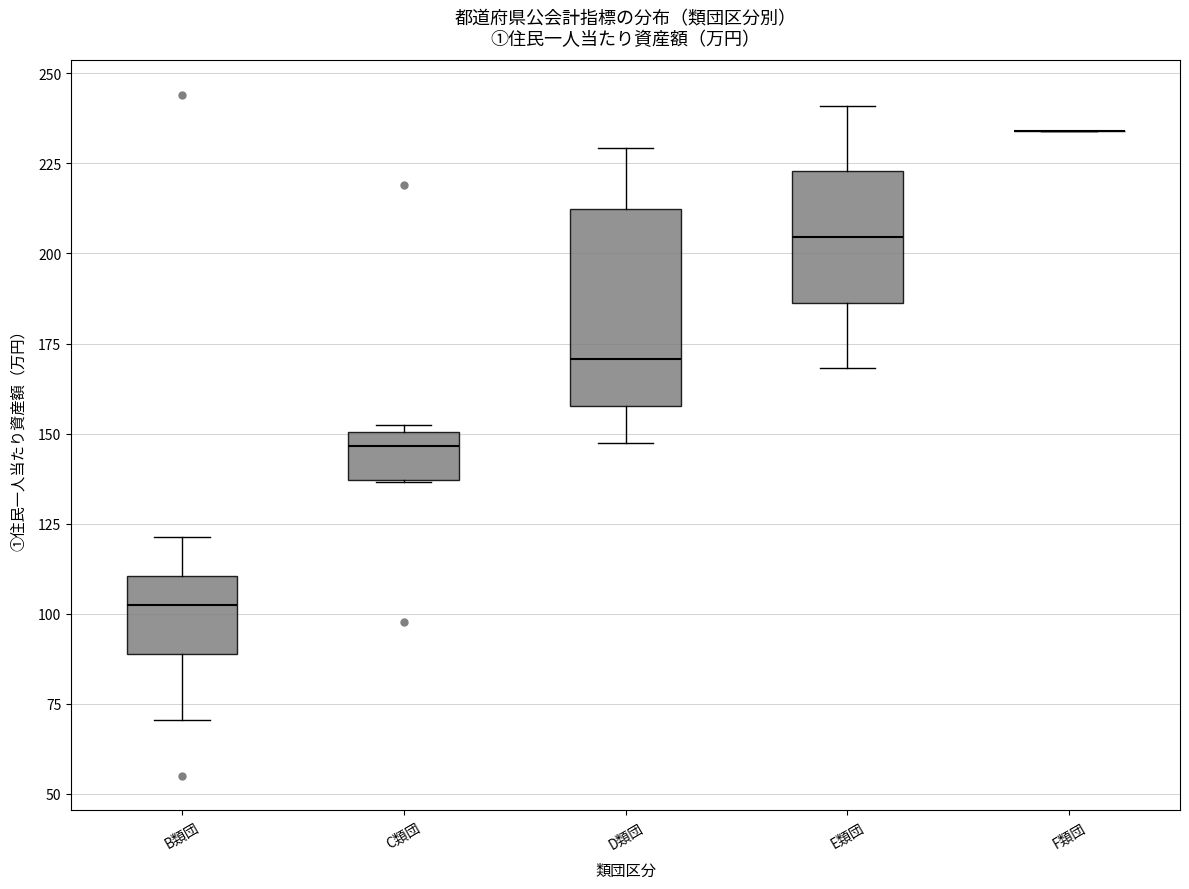

Reading left to right, transcribe this box plot: for each box, give where its median line is, the range the box spans, and where its two whiskers end, as read against the y-axis. The values are not printed on the chart, so give them approximately, as read against the axis.

B類団: median 100, box 90 to 110, whiskers 70 to 120
C類団: median 145, box 135 to 150, whiskers 135 to 150 (just above the box's upper edge)
D類団: median 170, box 160 to 210, whiskers 150 to 230
E類団: median 205, box 185 to 225, whiskers 170 to 240
F類団: box collapsed to a line at 235, whiskers 235 to 235